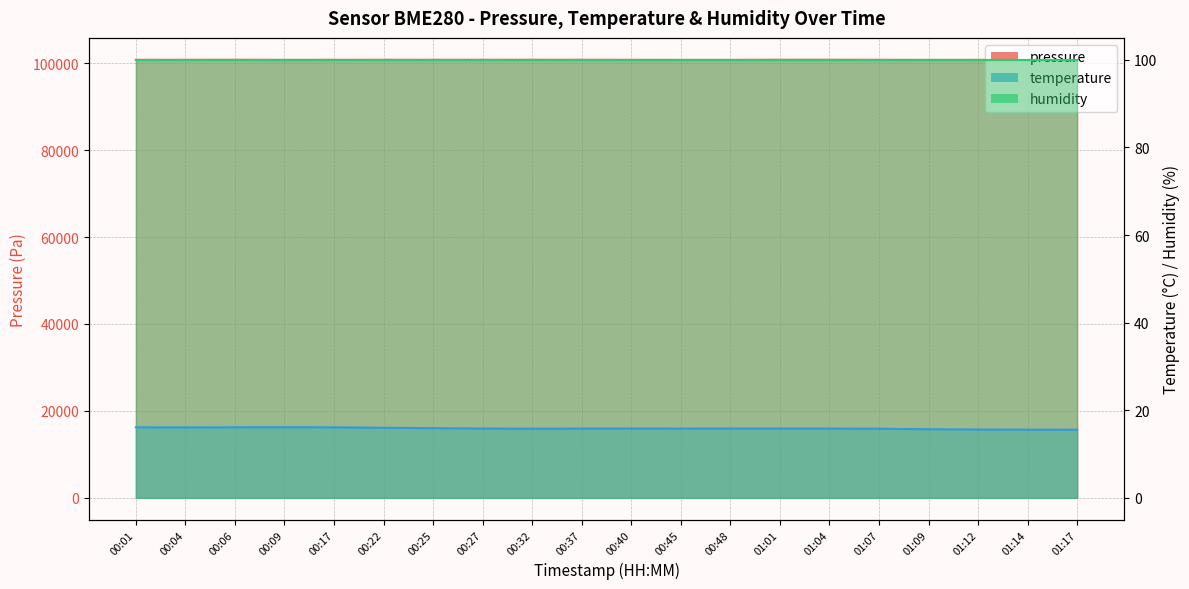

The value of temperature at 01:17 is 15.6. True or false?

True